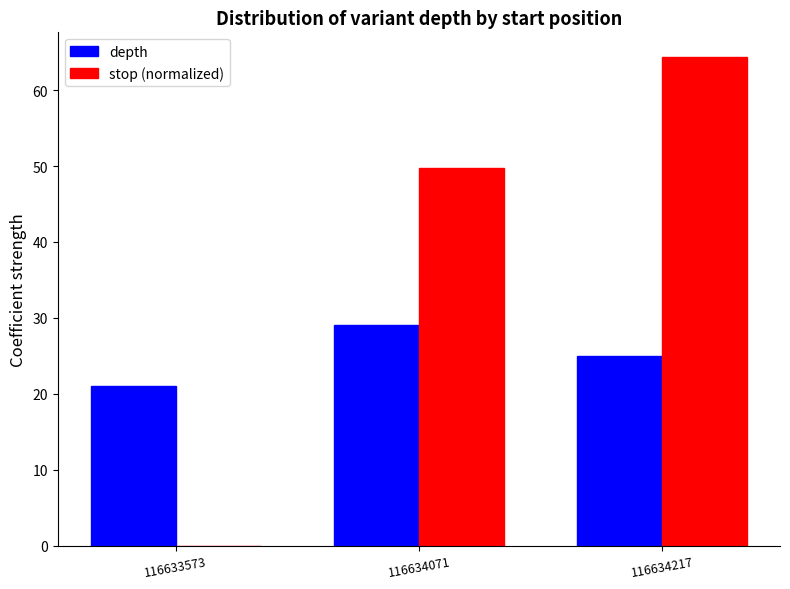

Are the bars grouped side by side (vs. stacked)?

Yes